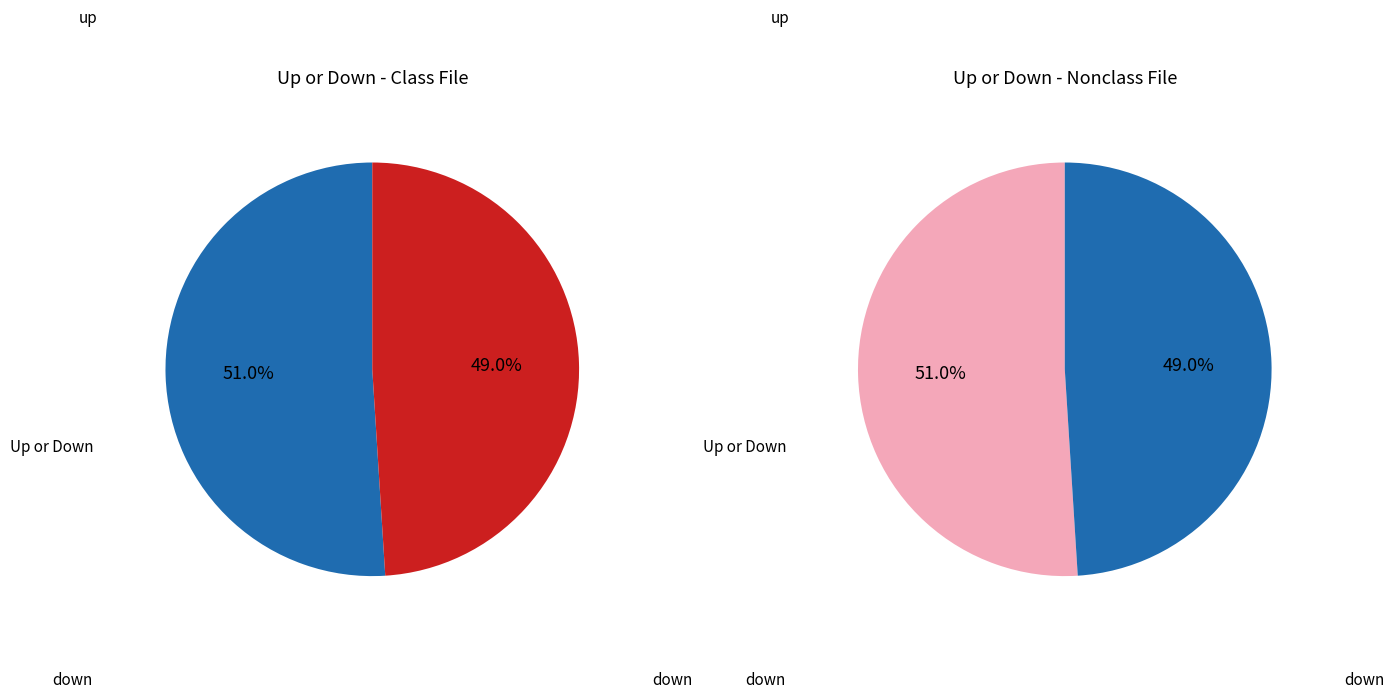

True or false: up accounts for 51% of the total.

True